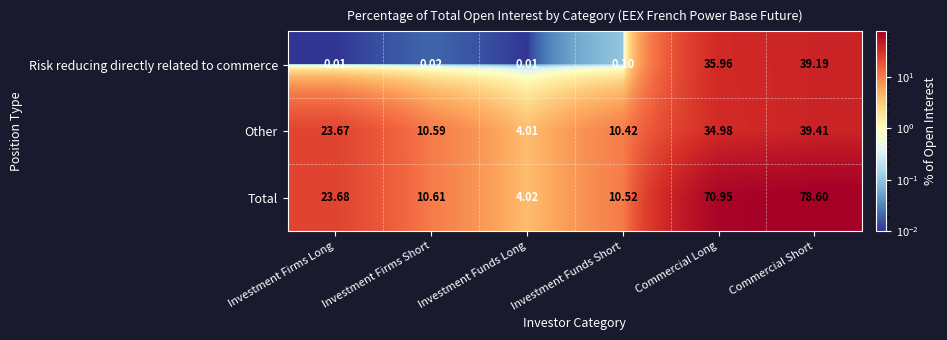

At which category is the sum across all series the highest?

Commercial Short